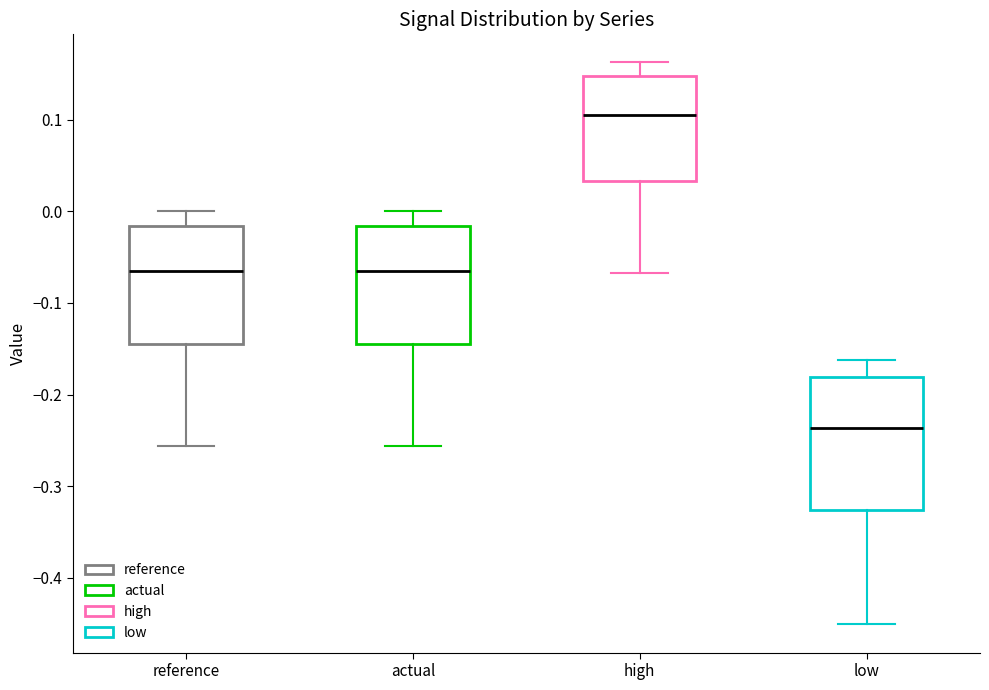

Where does the lower whisker of the box for high end on the y-axis? The values are not printed on the chart, so give them approximately, as read against the axis.

-0.07